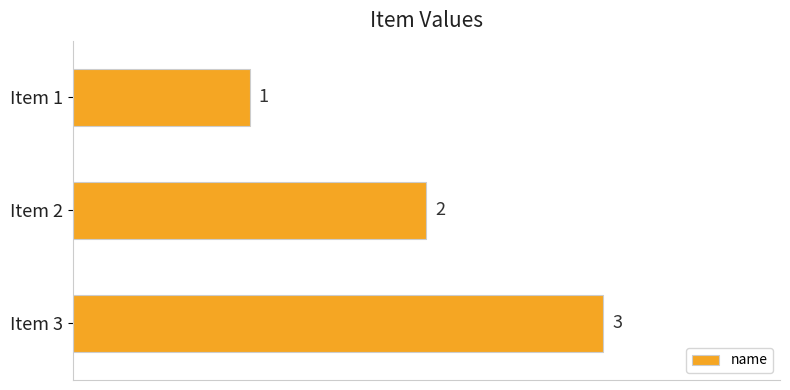

Rank the categories by value from highest to lowest.

Item 3, Item 2, Item 1